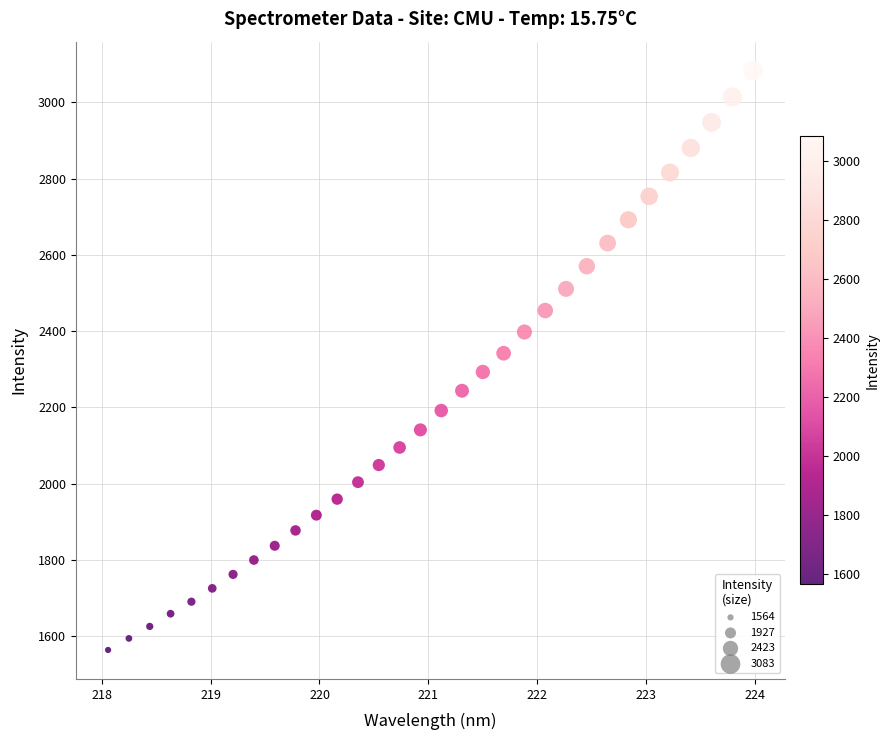

What is the range of Y values (max minus min)?

1519.6